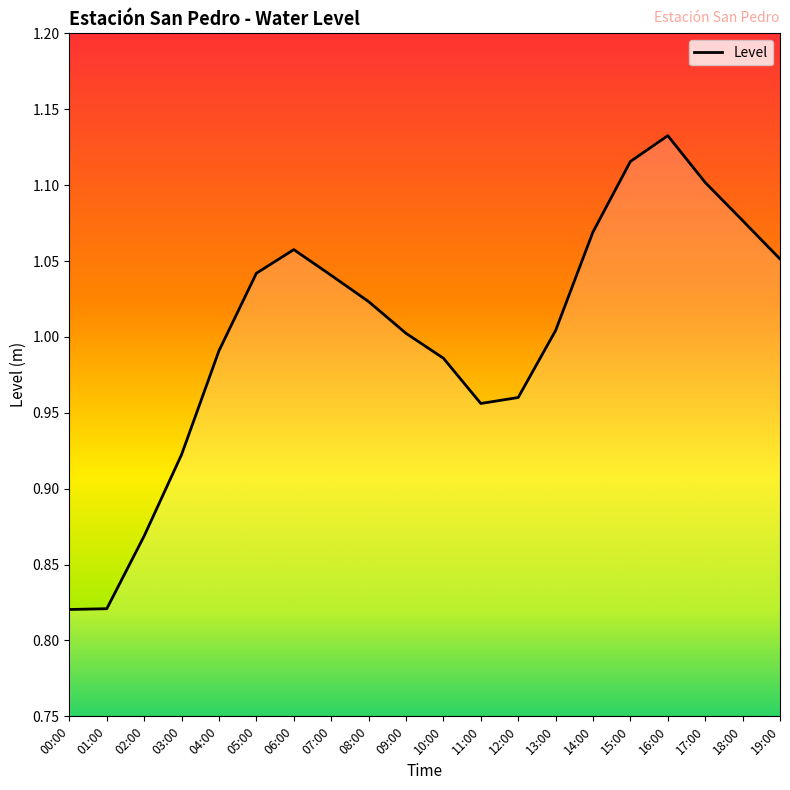

What is the change in value from 01:00 to 19:00?

+0.2